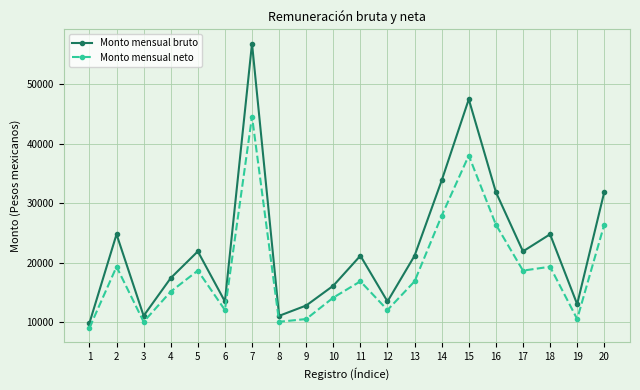

Is it true that Monto mensual bruto equals 24786.8 at 2?

True